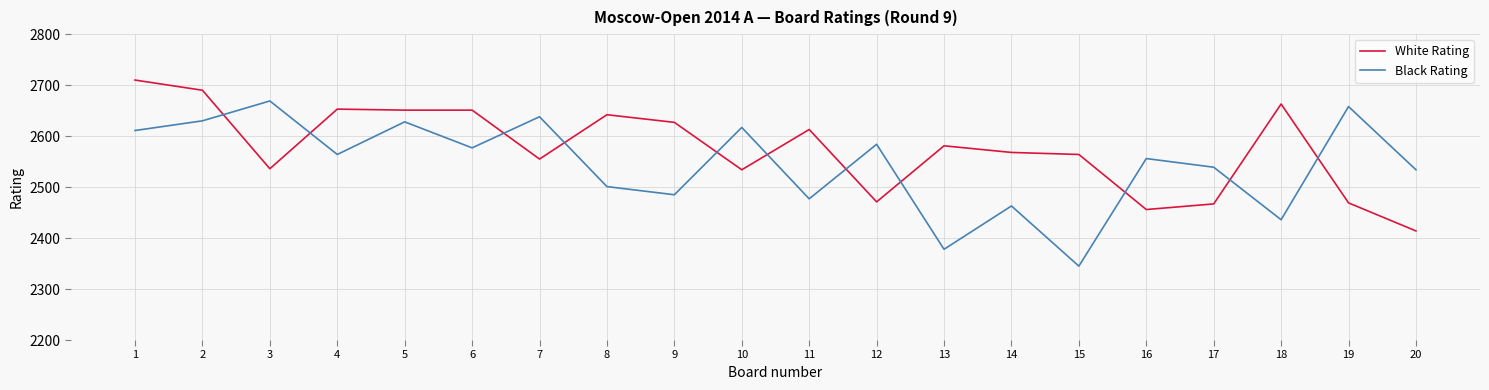

Which category has the lowest value across all series?

15